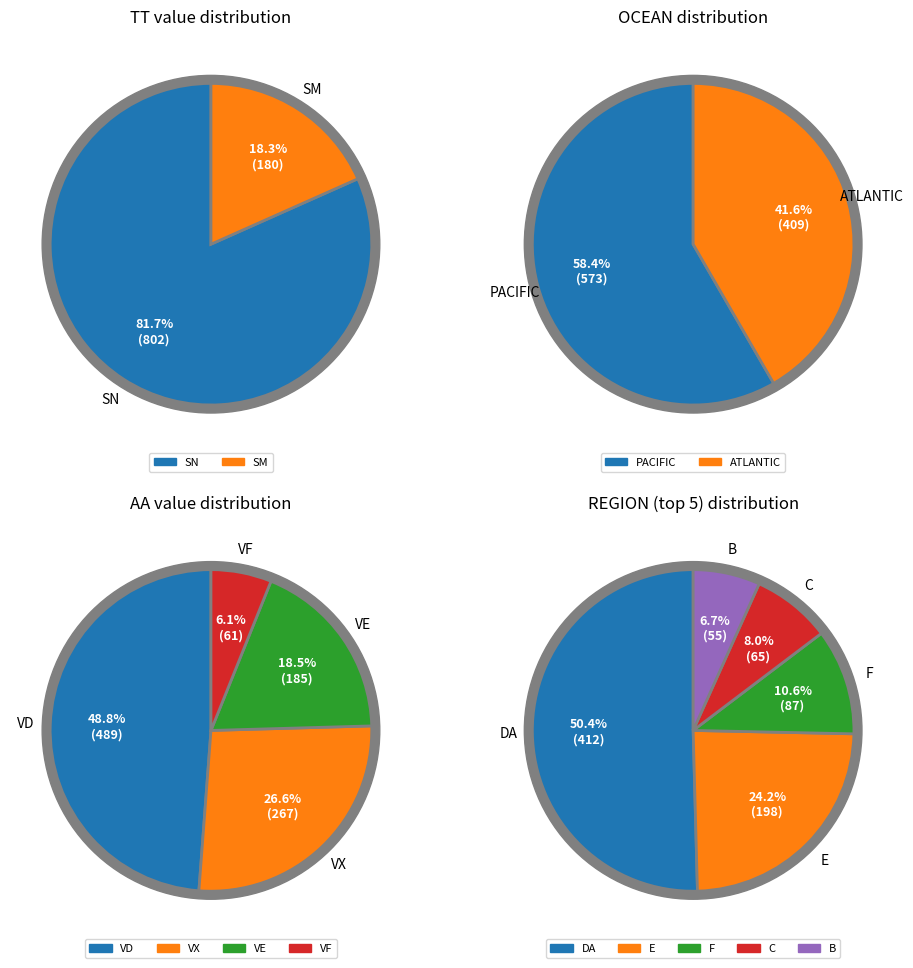

How many segments does this pie chart have?

2